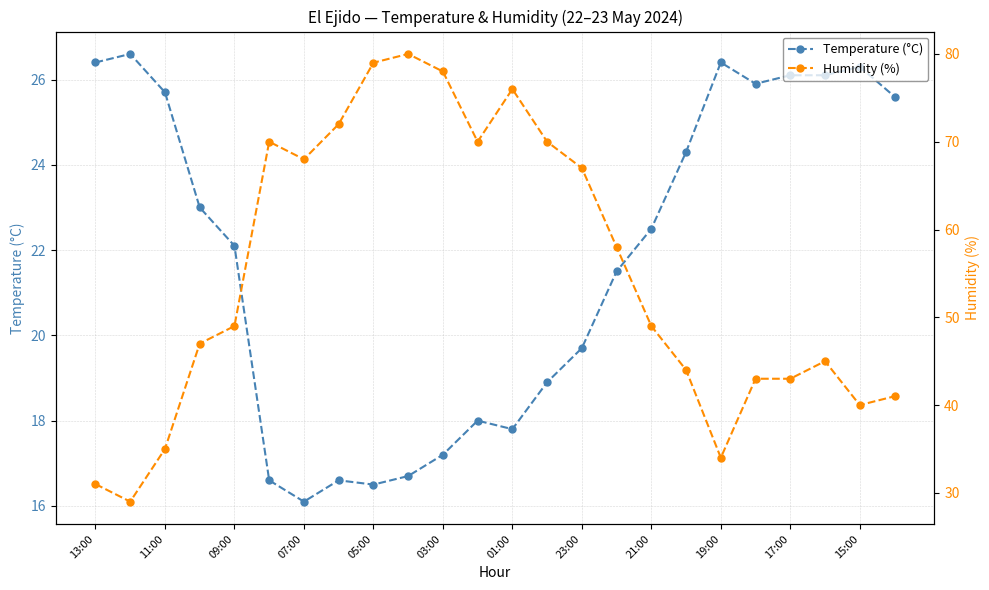

What is the value of the Temperature (°C) point at the 9th from the left?

16.5